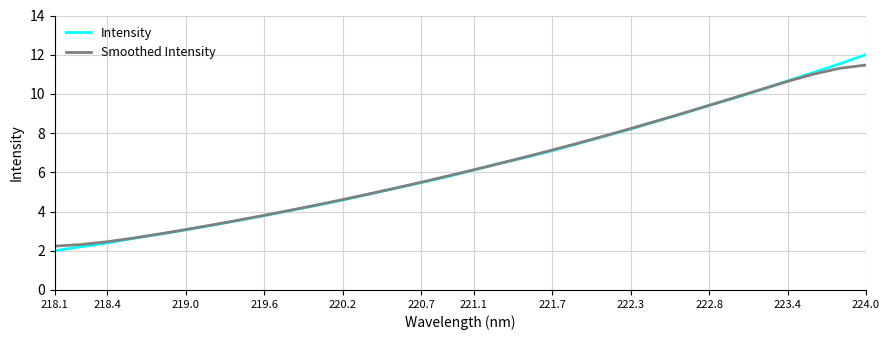

What is the minimum value for Intensity?

2.0